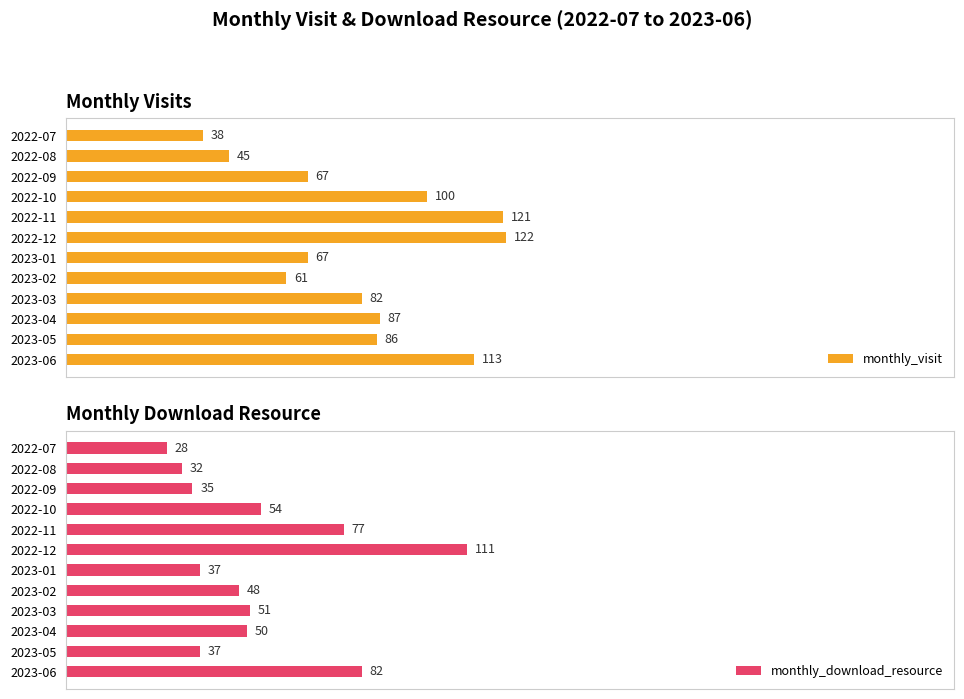

At how many categories does at least one series exceed 34?

12